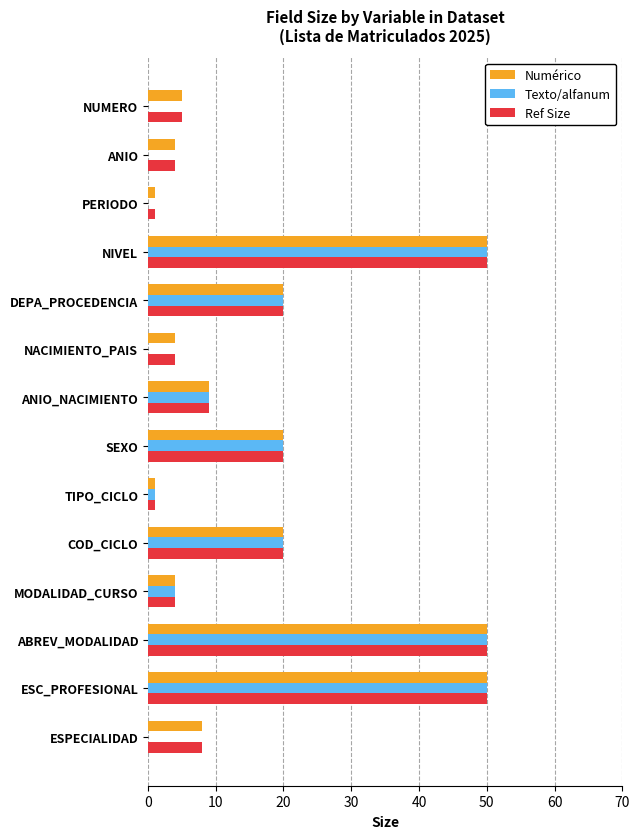

What are all the series names shown in the legend?

Numérico, Texto/alfanum, Ref Size